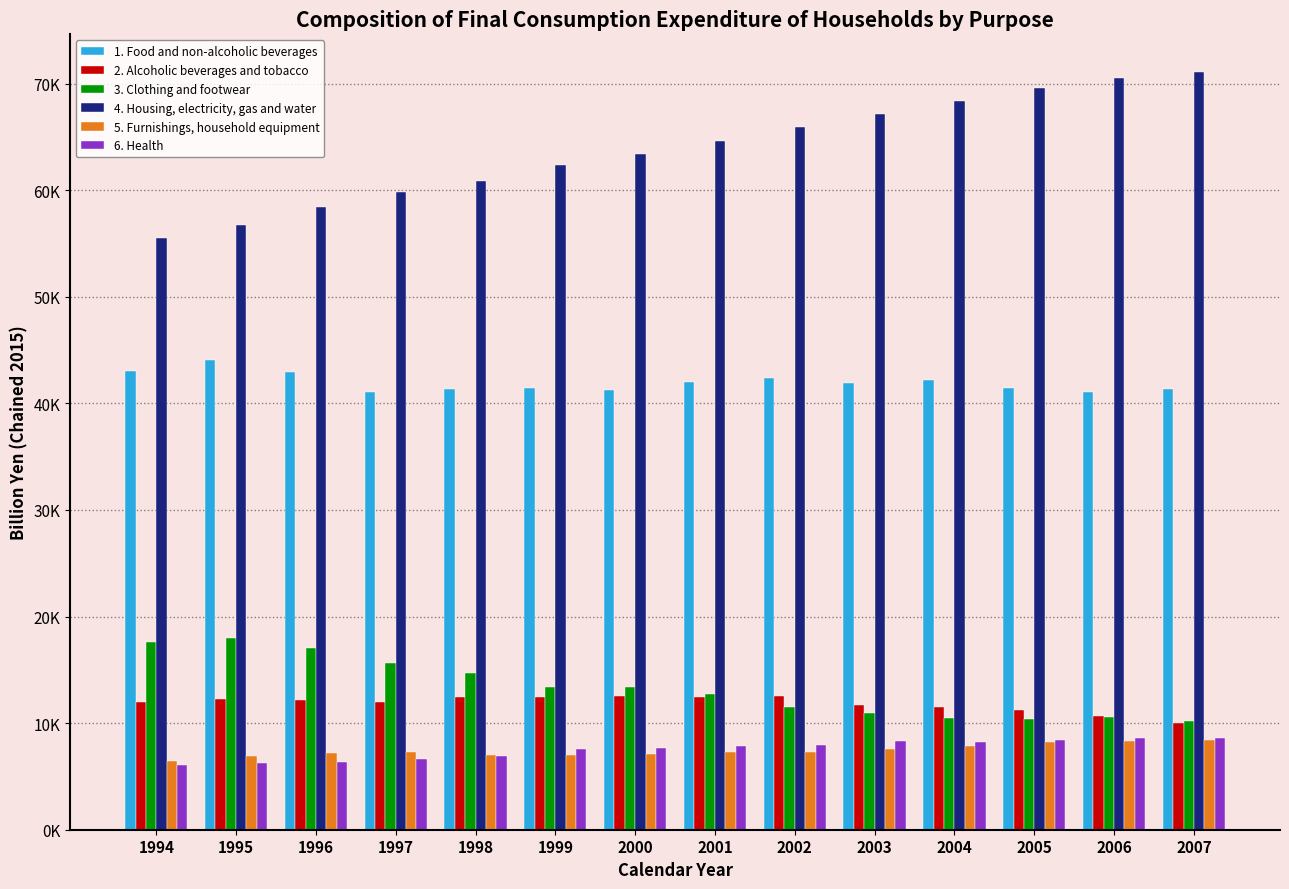

What is the value of the 4. Housing, electricity, gas and water bar at the 6th from the left?

62325.3